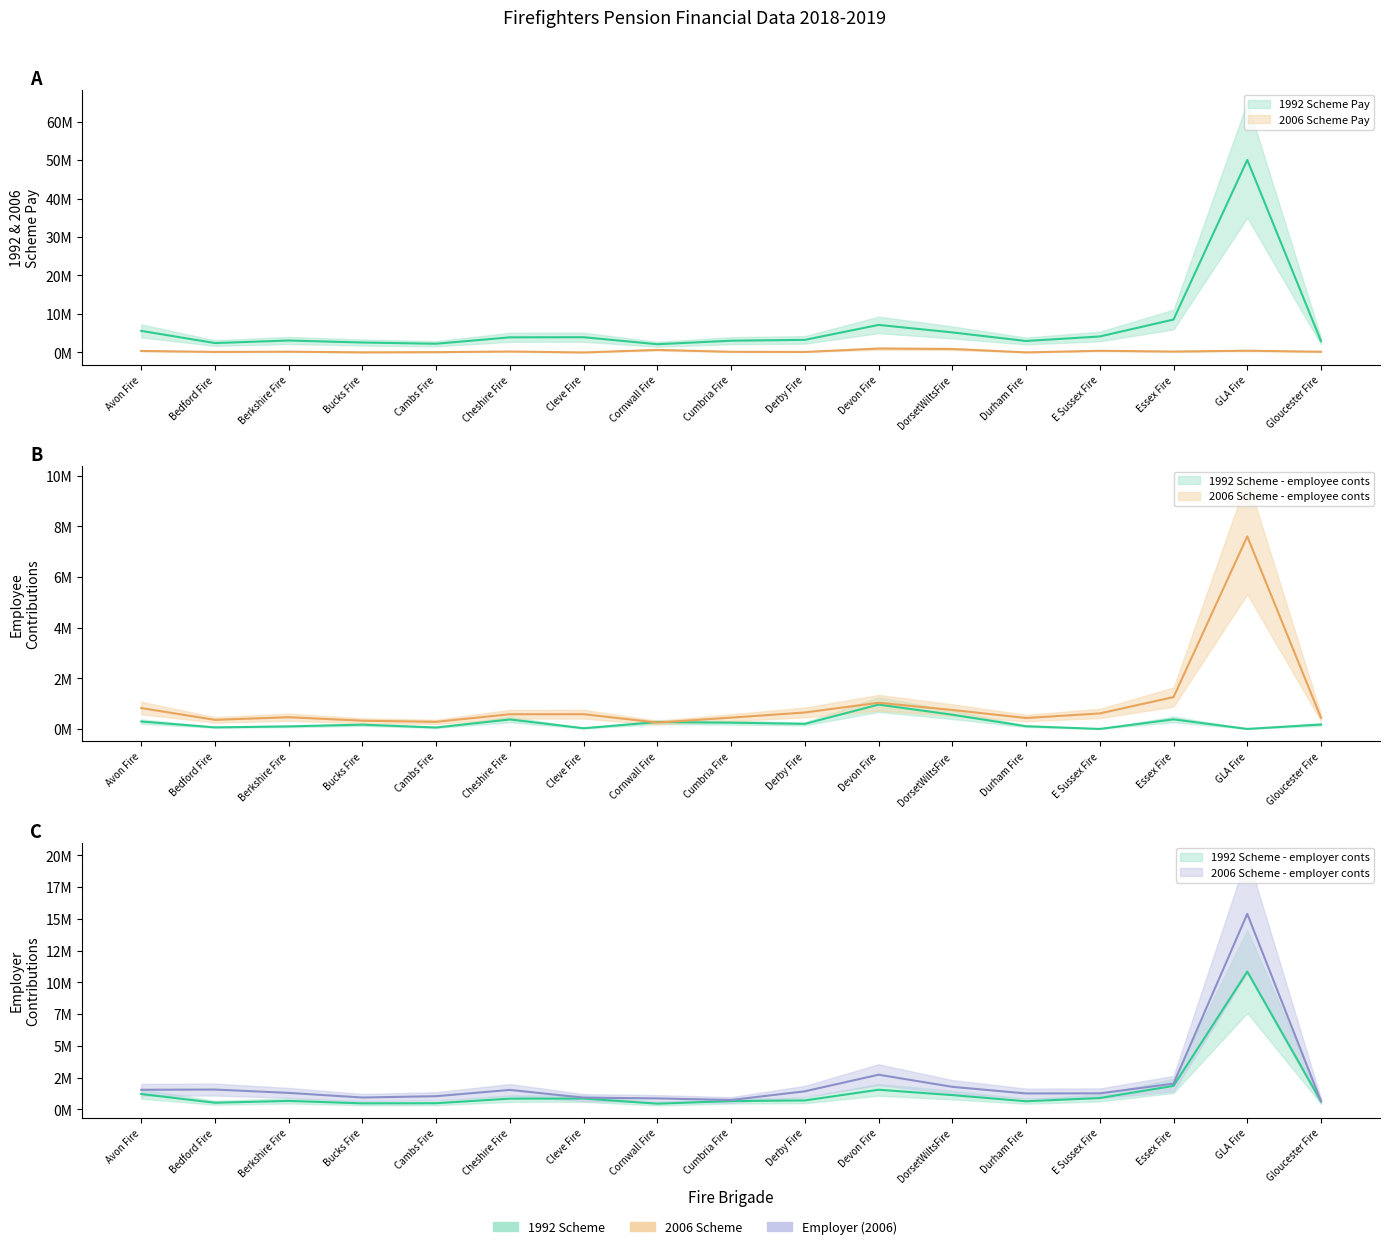

How many categories are shown in the chart?

17